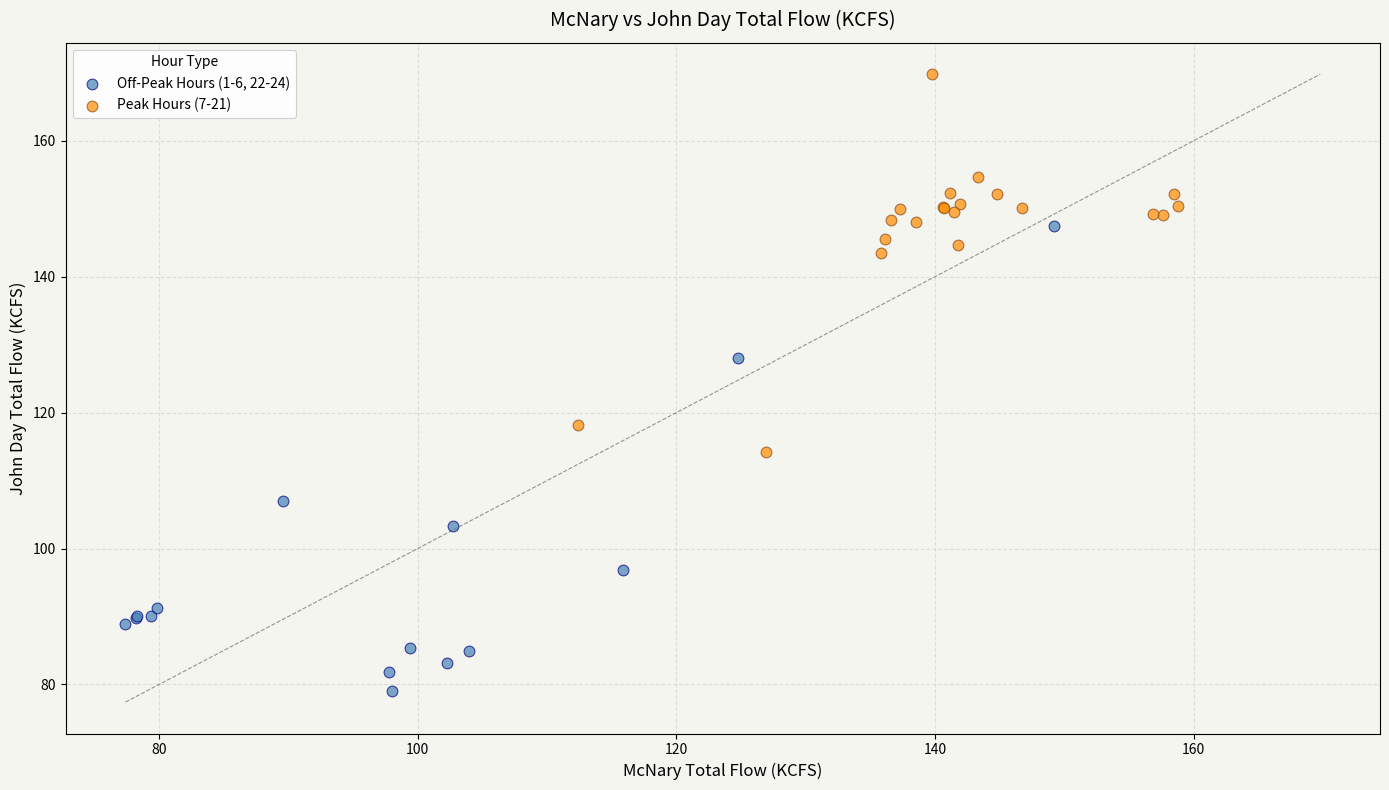

Which series reaches the minimum Y coordinate?

Off-Peak Hours (1-6, 22-24)